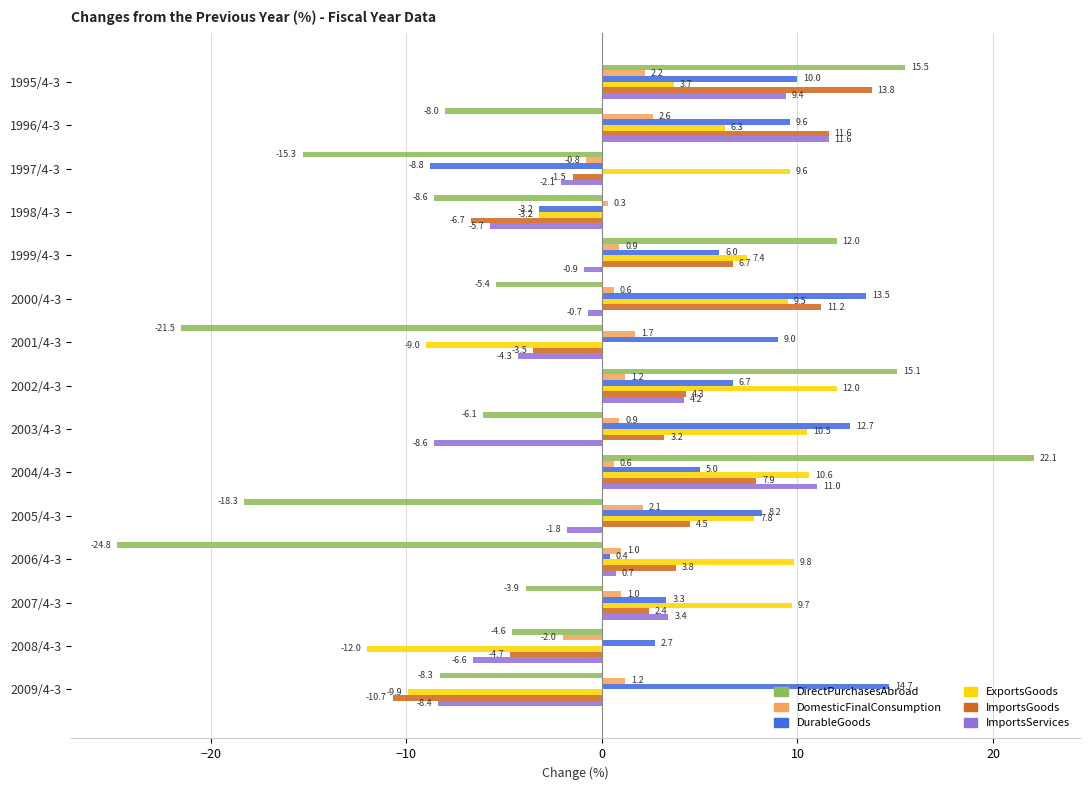

True or false: DurableGoods has a value of -3.2 at 1998/4-3.

True